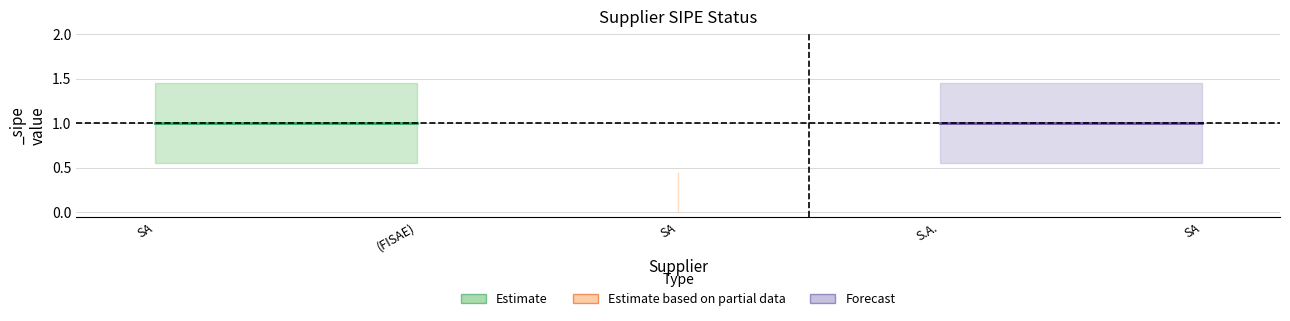

Count the values in the range 1 to 2.

4